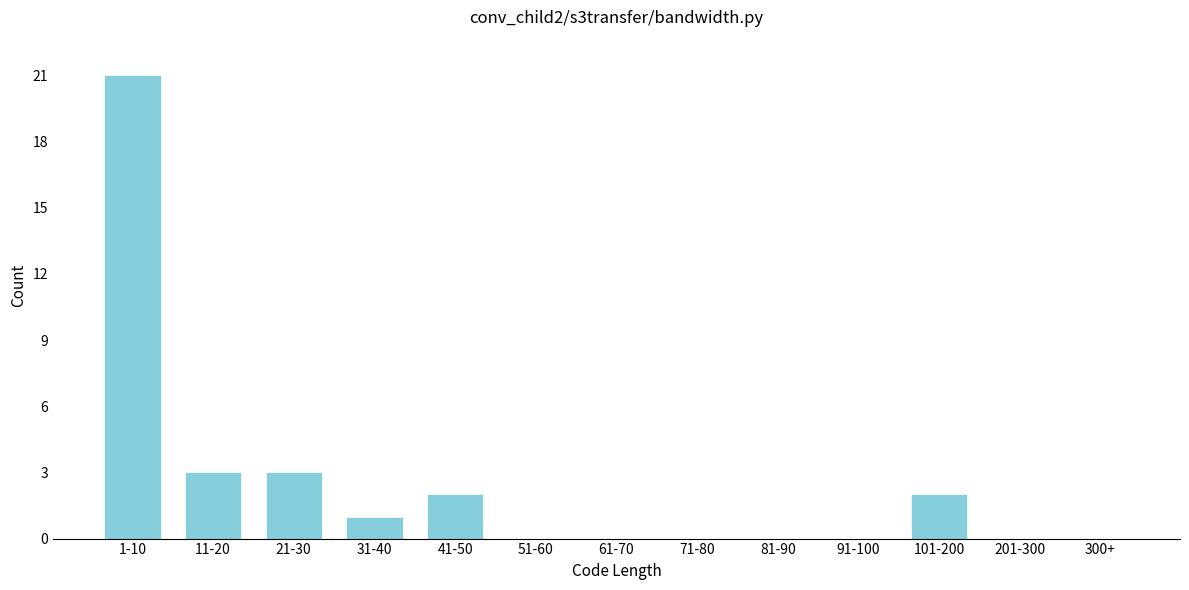

Reading right to left, extract all data points from this chart.

300+=0	201-300=0	101-200=2	91-100=0	81-90=0	71-80=0	61-70=0	51-60=0	41-50=2	31-40=1	21-30=3	11-20=3	1-10=21